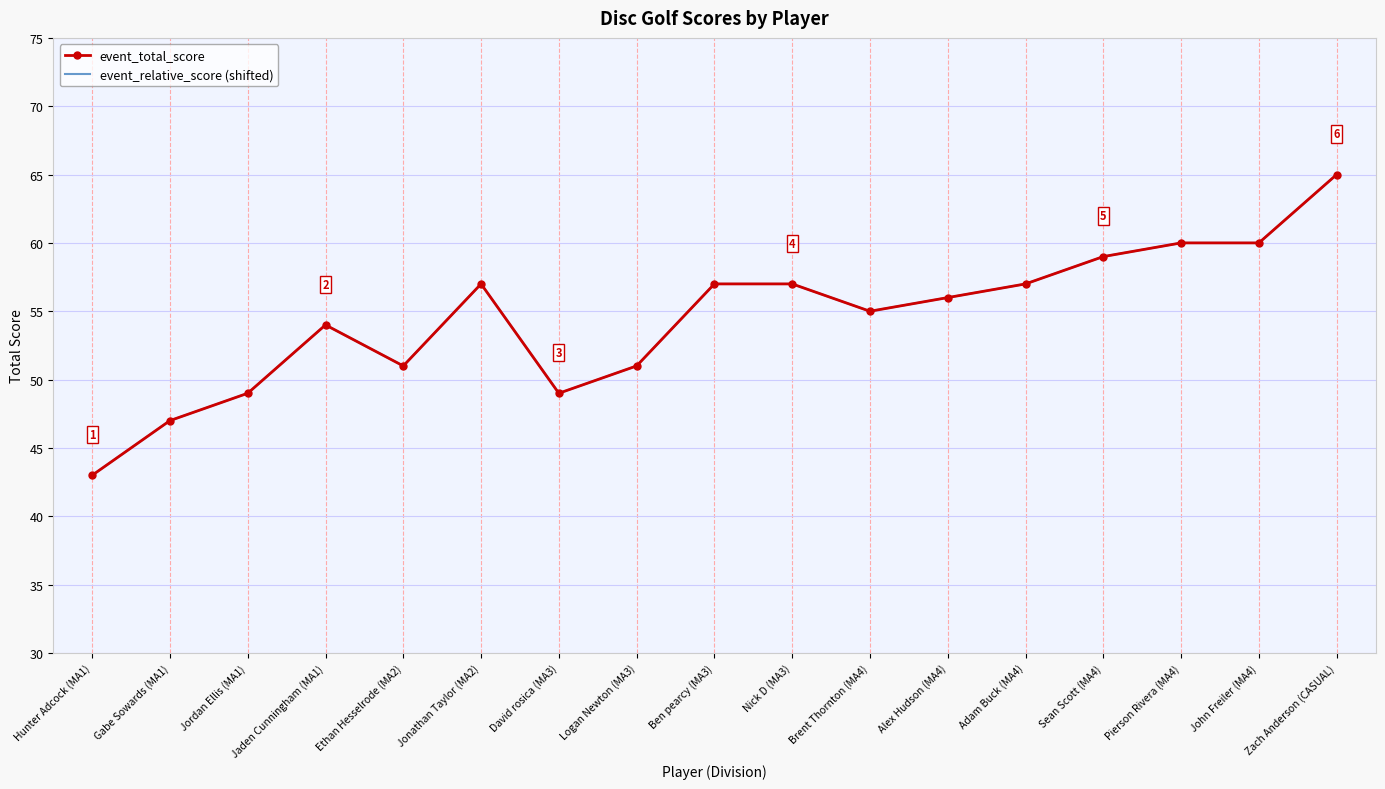

How many lines are shown in the chart?

2